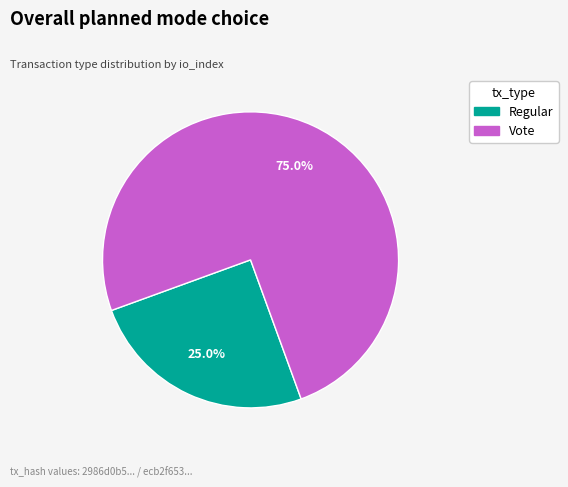

Between Vote and Regular, which is larger?

Vote